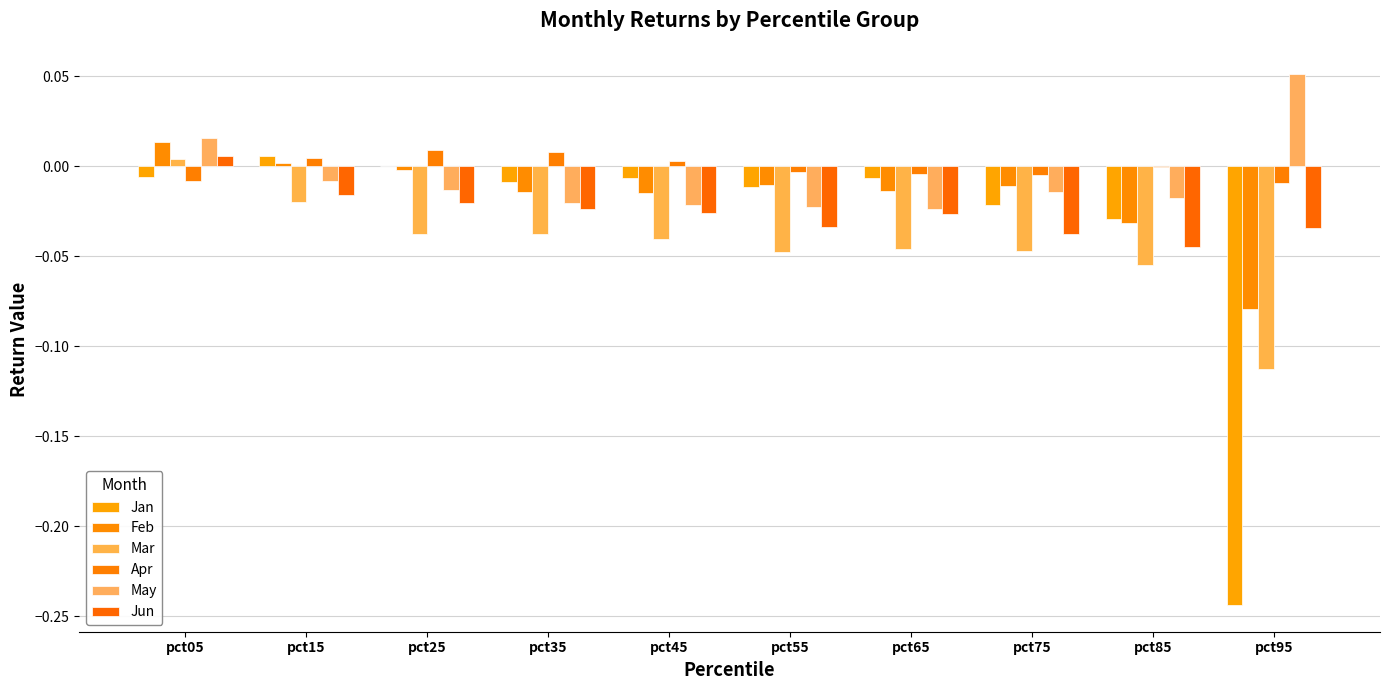

What is the difference between the maximum and minimum values in the Feb series?

0.1